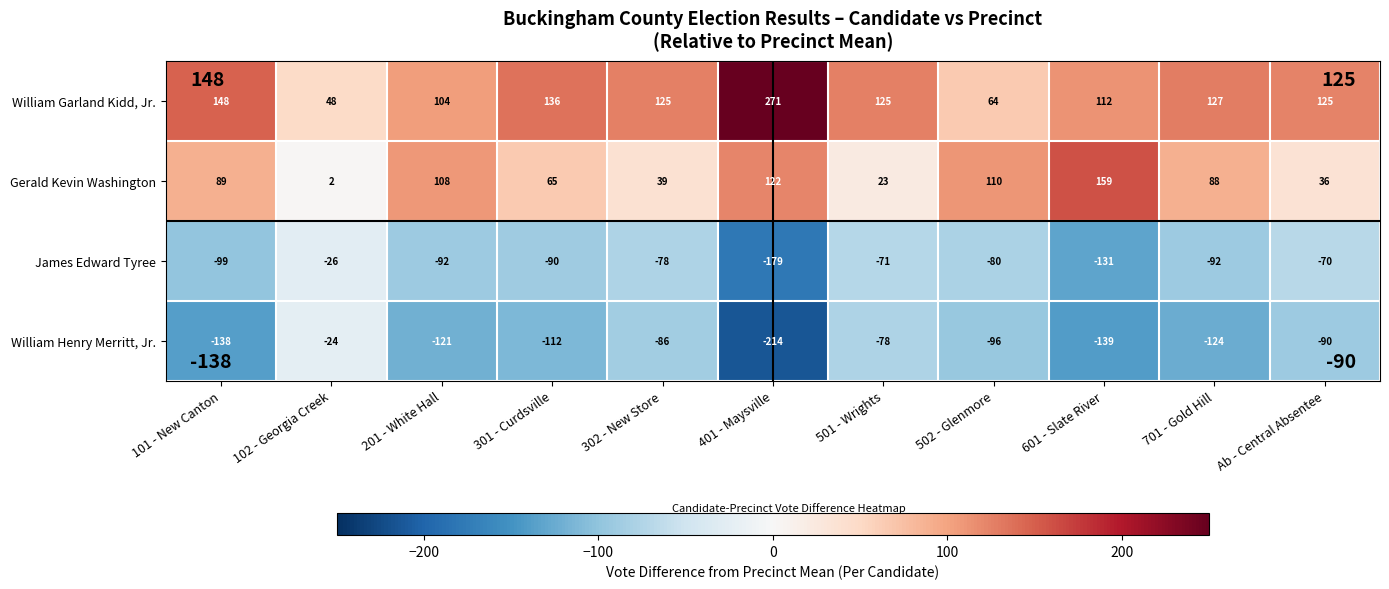

Rank the series at 102 - Georgia Creek from lowest to highest value.

James Edward Tyree, William Henry Merritt, Jr., Gerald Kevin Washington, William Garland Kidd, Jr.